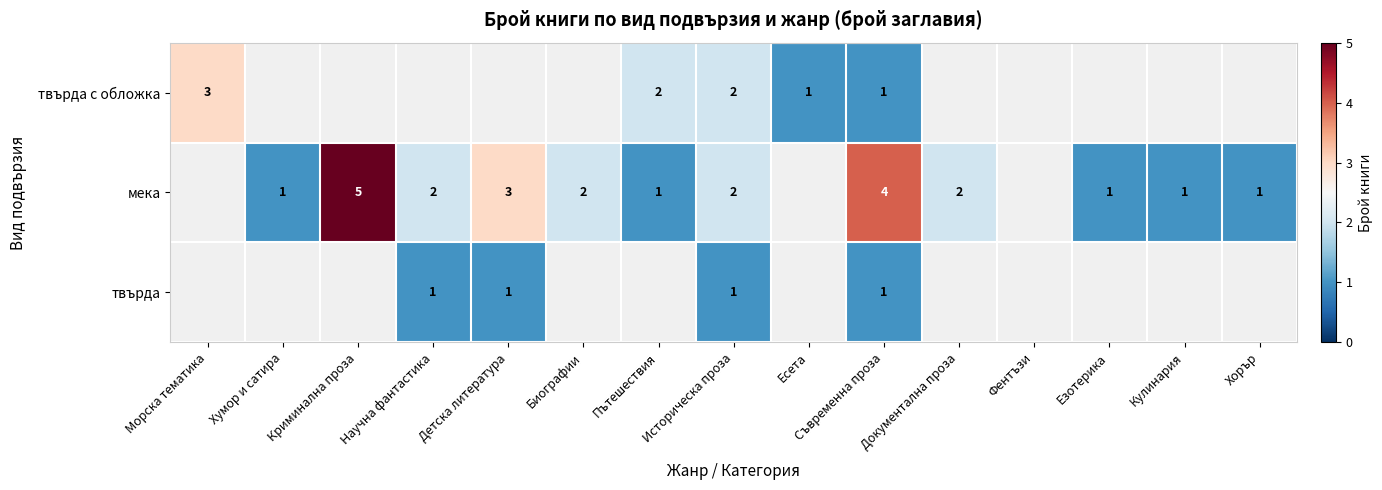

What is the sum of the мека values at Хорър and Криминална проза?

6